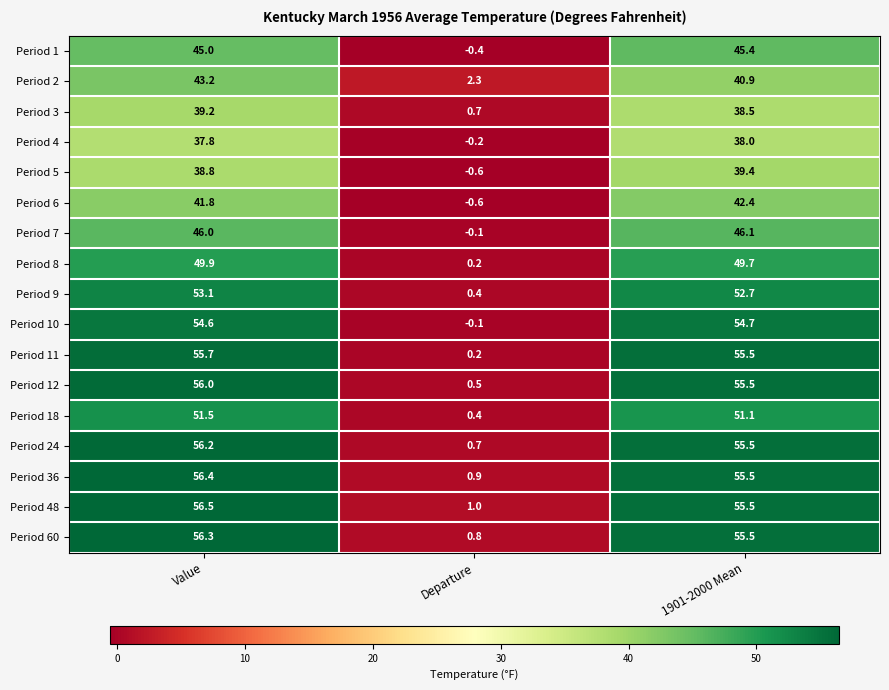

The value of Period 3 at 1901-2000 Mean is 58.8. True or false?

False